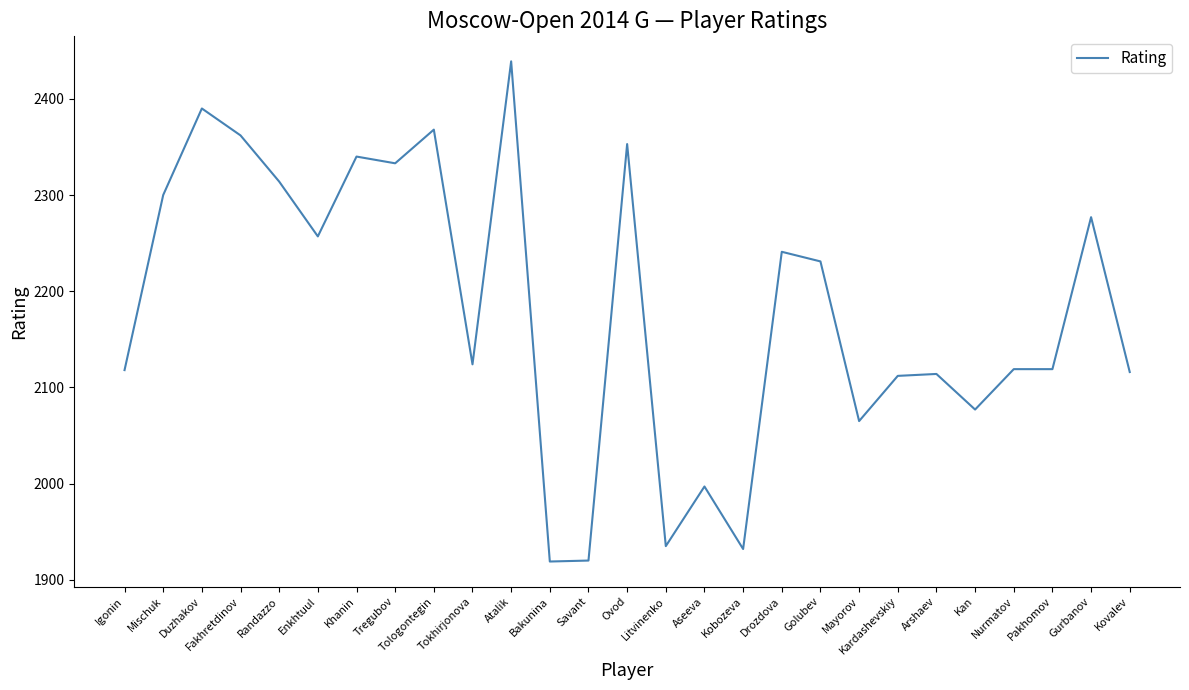

What is the difference between the maximum and minimum values?

520